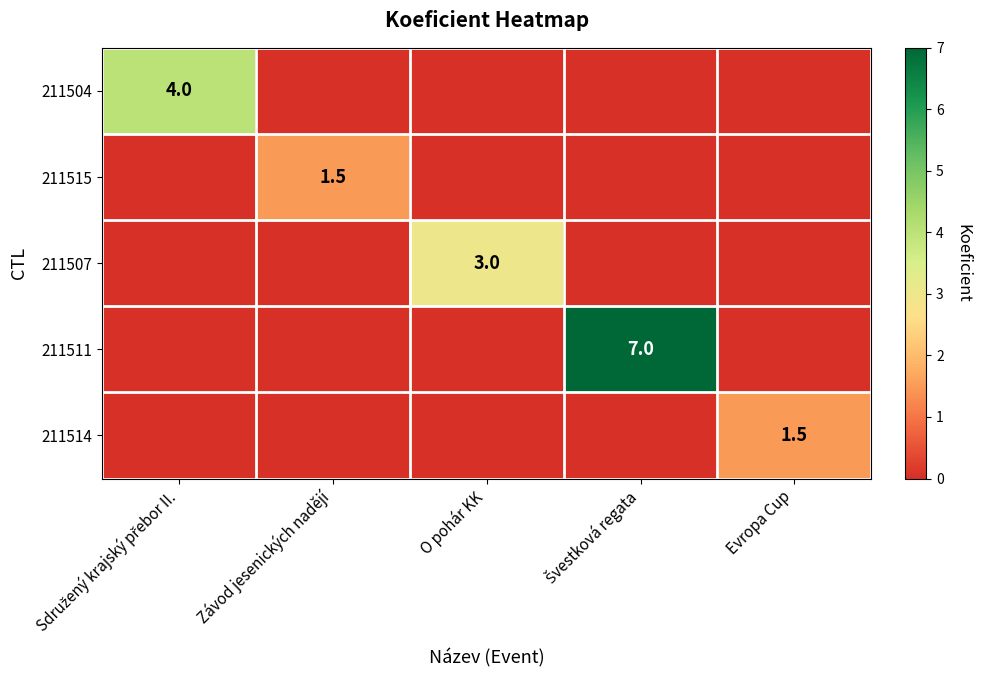

How many 211515 values are between 0 and 1?

4